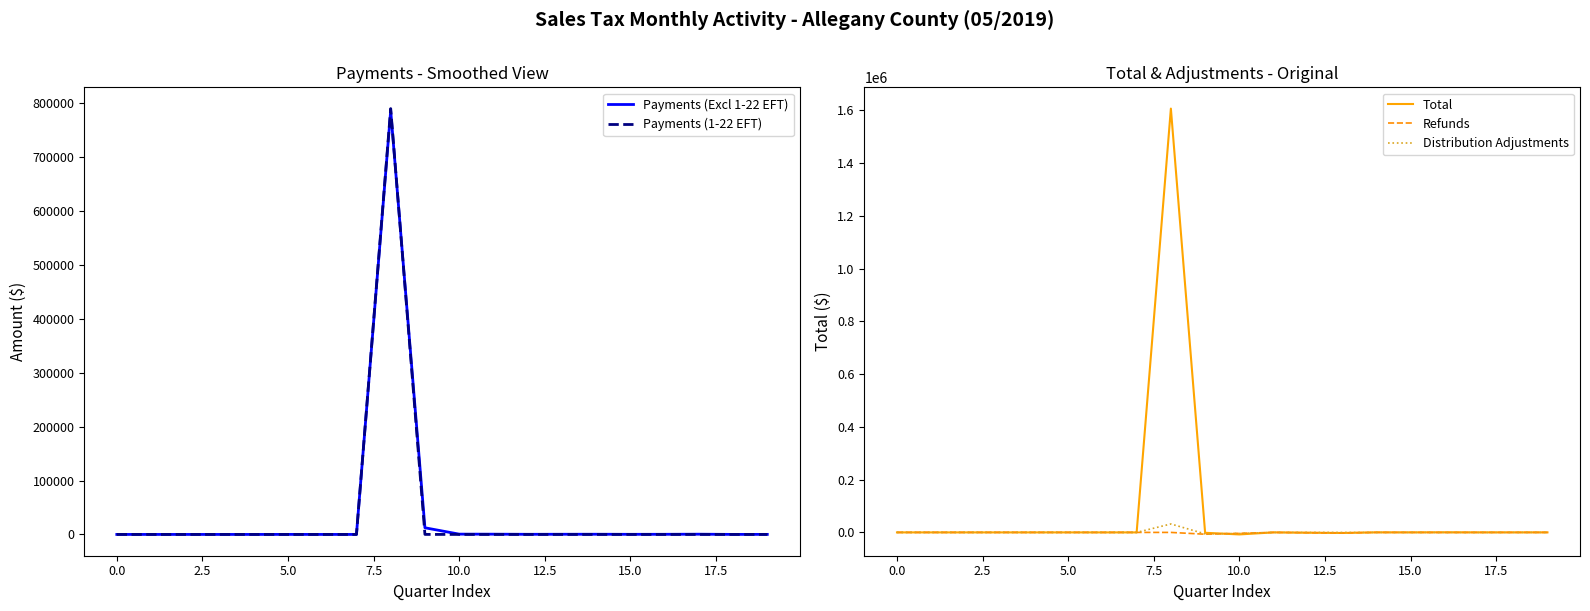

Where is the first local minimum for Distribution Adjustments?

5.0